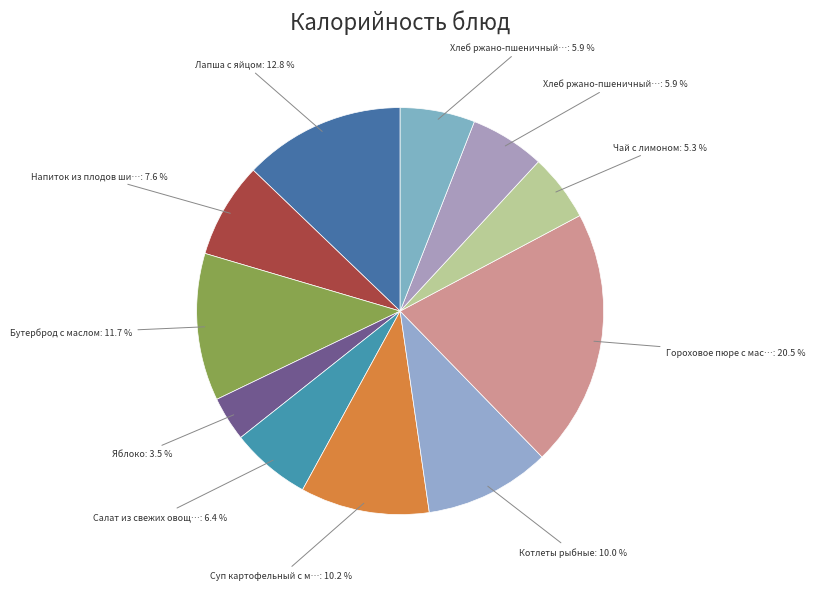

How many segments does this pie chart have?

11